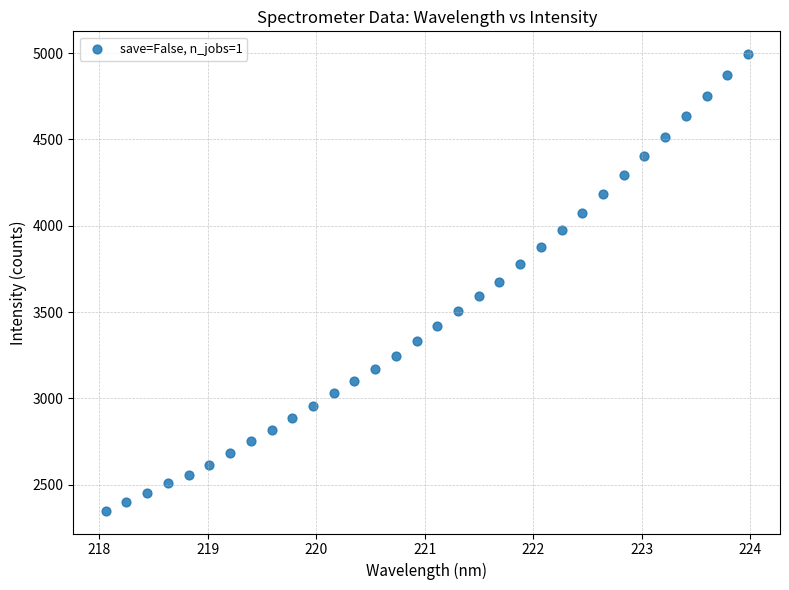

What is the range of X values (max minus min)?

5.9